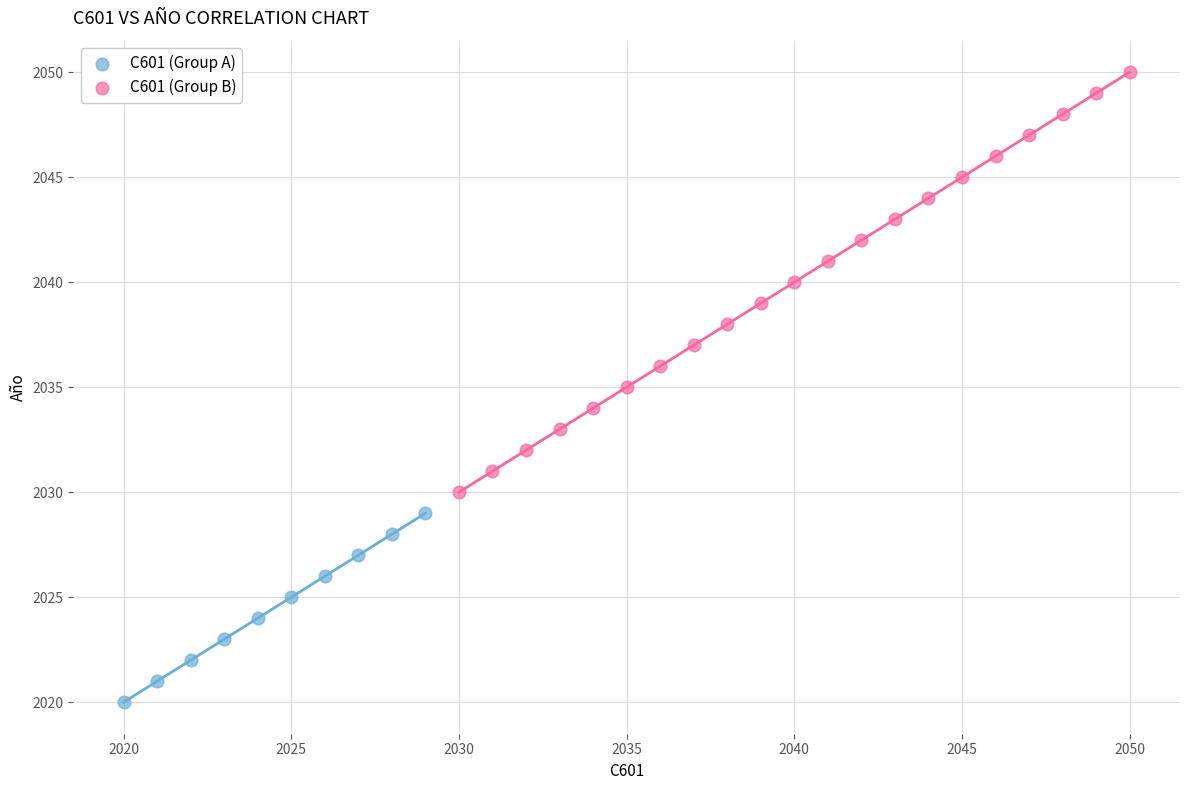

Which series contains the lowest Y value?

C601 (Group A)